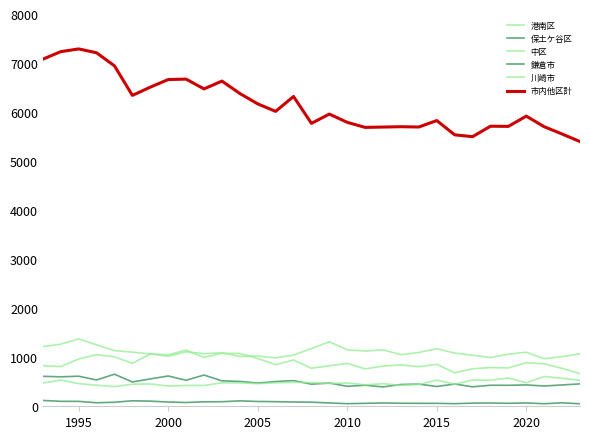

At how many categories does at least one series exceed 5442?

30